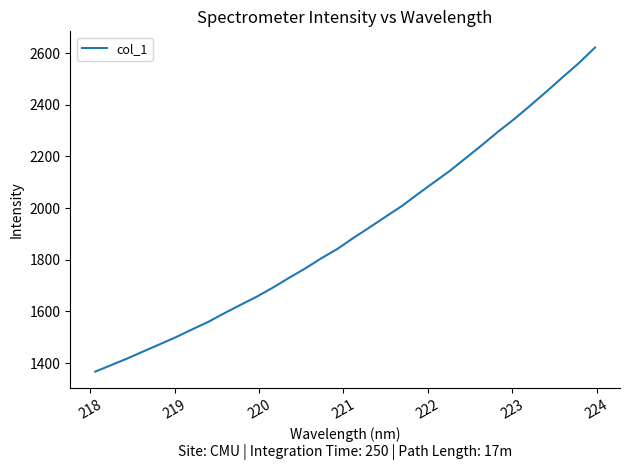

How many lines are shown in the chart?

1